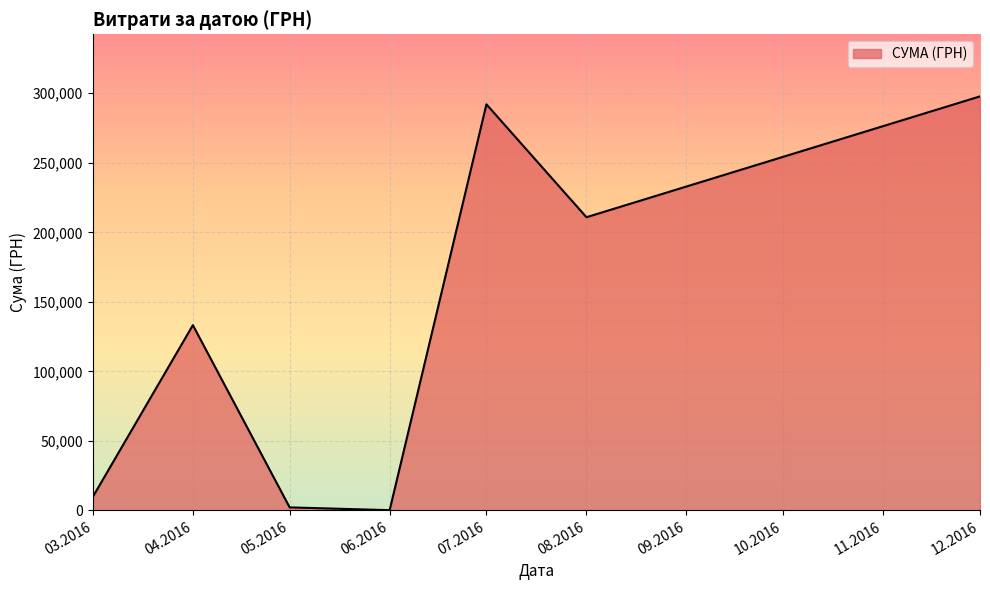

Reading right to left, what are all the values shown in this chart?

12.2016=297743.9	08.2016=210845.1	07.2016=292040.7	06.2016=180.0	05.2016=2168.8	04.2016=133240.0	03.2016=9810.9